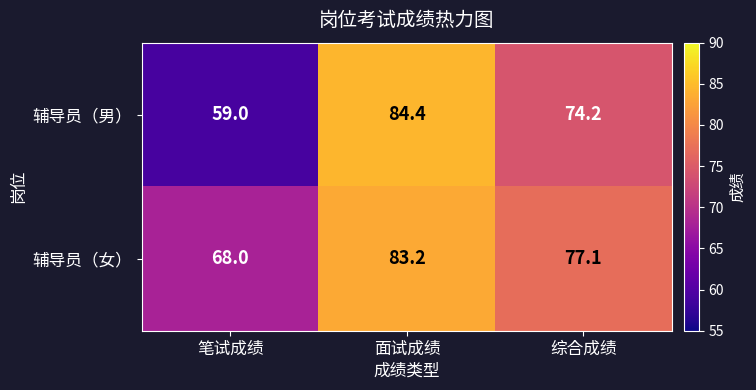

The 辅导员（女） series shows 68.0 at 笔试成绩. True or false?

True